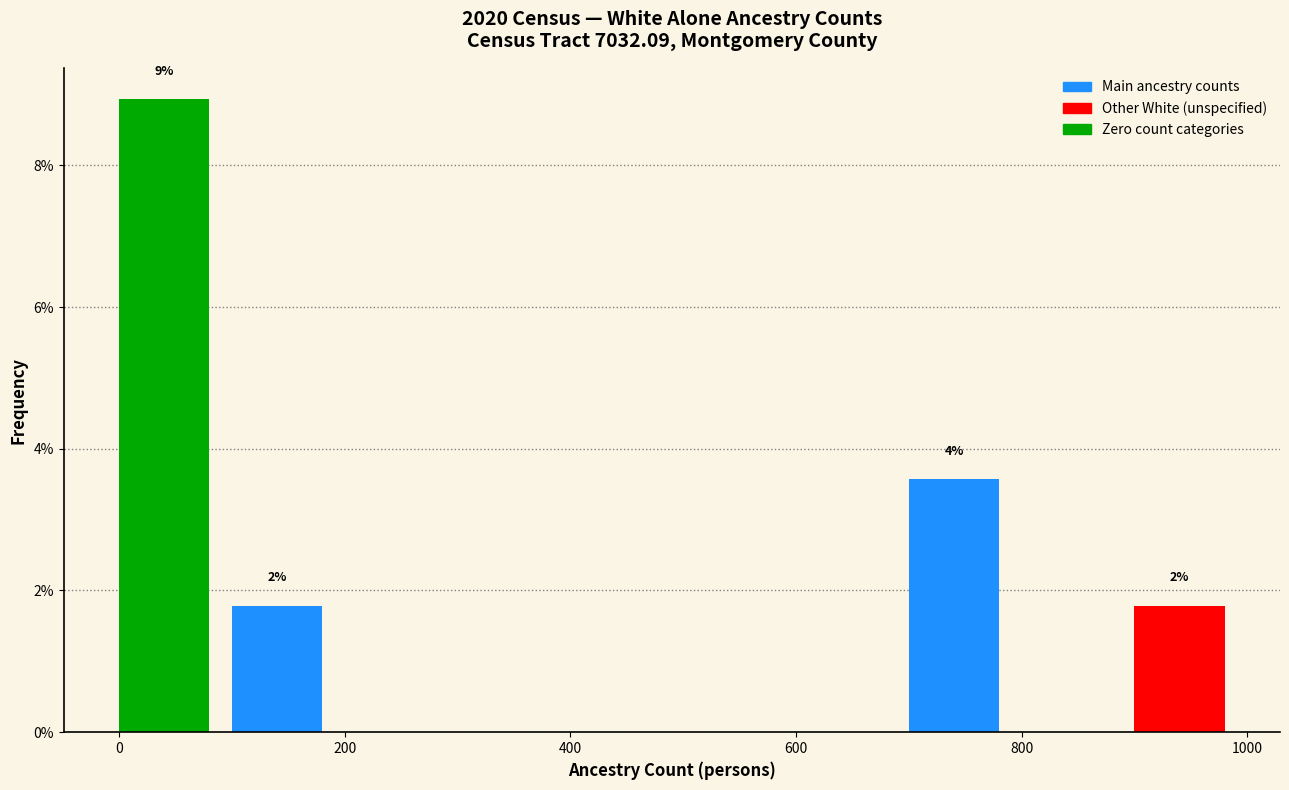

Which range on the x-axis has the tallest bar?

0 to 100